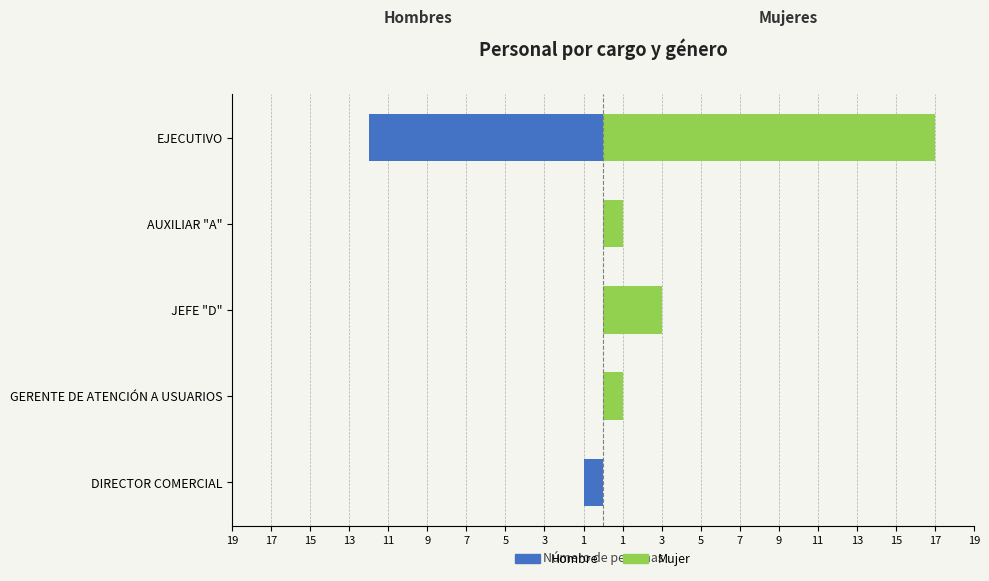

Which series has the widest spread of values?

Mujer